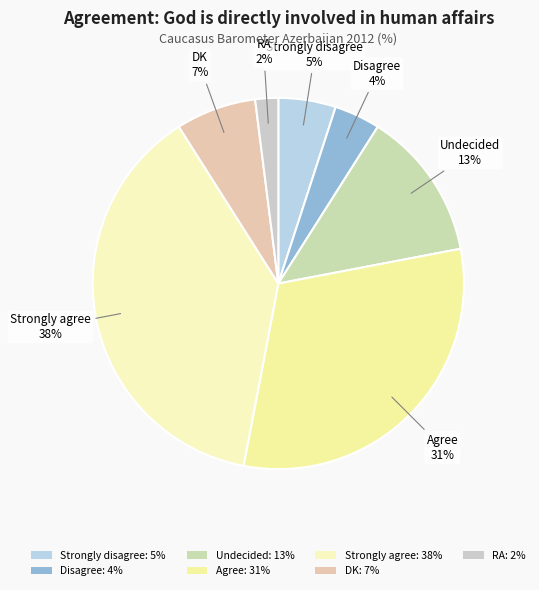

Rank the categories by value from lowest to highest.

RA, Disagree, Strongly disagree, DK, Undecided, Agree, Strongly agree